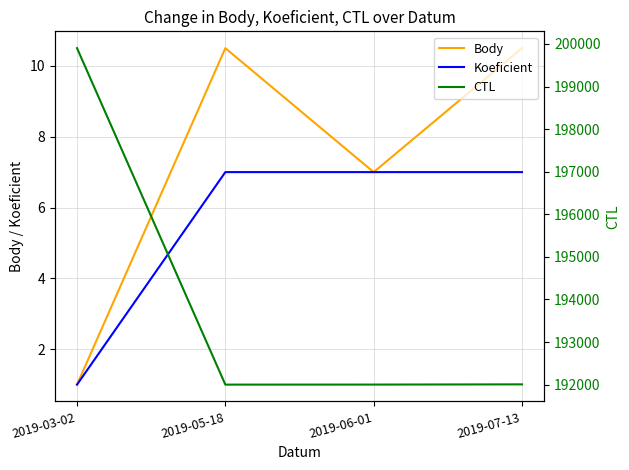

Which has a higher value, 2019-07-13 or 2019-06-01?

2019-07-13